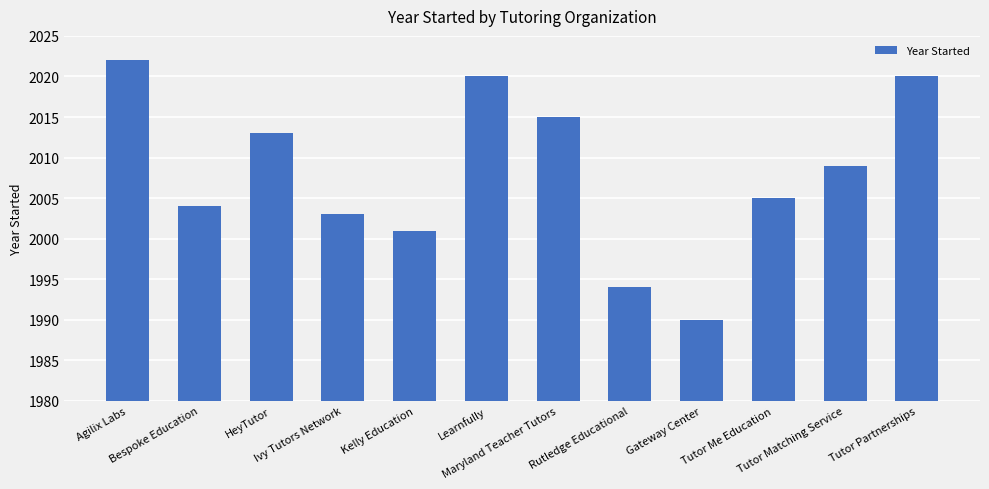

The value at HeyTutor is 2013. True or false?

True